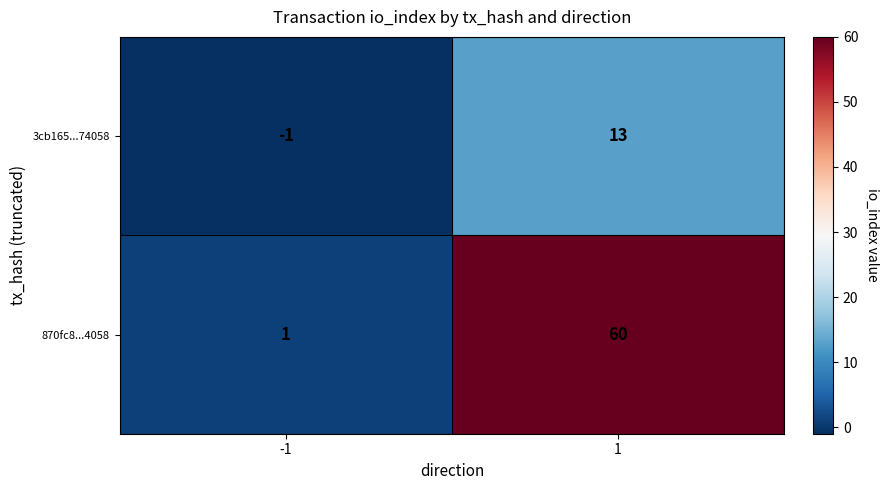

What is the total value across all series at 1?

73